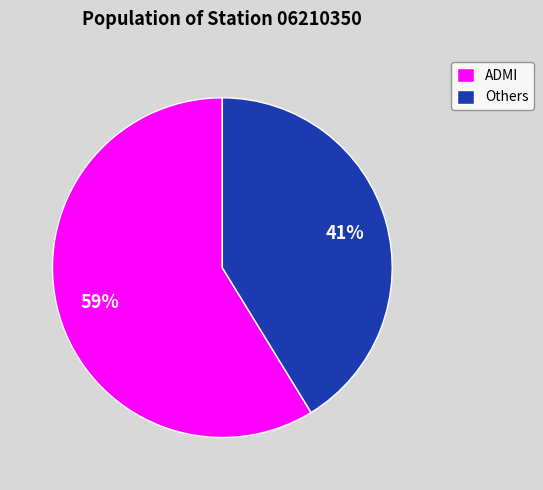

The ADMI slice represents 68% of the pie. True or false?

False